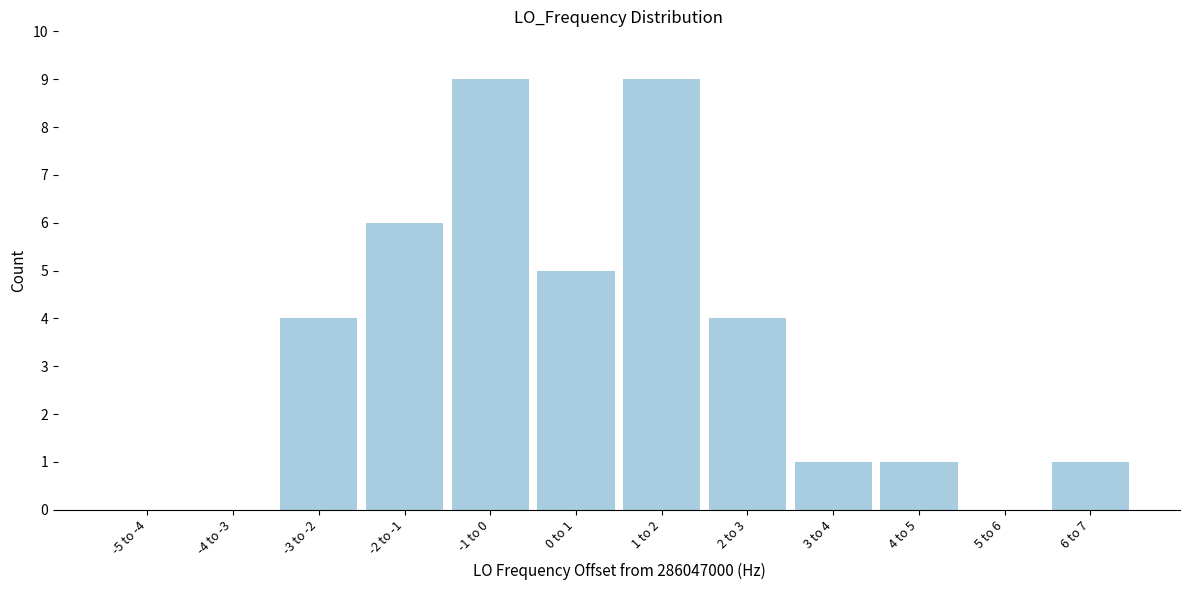

Reading left to right, what are all the values shown in this chart?

-5 to -4=0	-4 to -3=0	-3 to -2=4	-2 to -1=6	-1 to 0=9	0 to 1=5	1 to 2=9	2 to 3=4	3 to 4=1	4 to 5=1	5 to 6=0	6 to 7=1